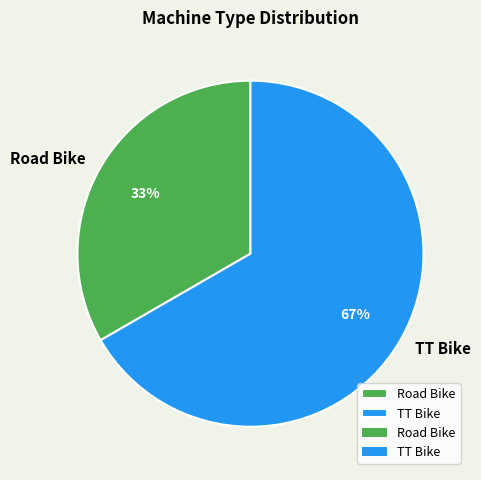

How many segments does this pie chart have?

2